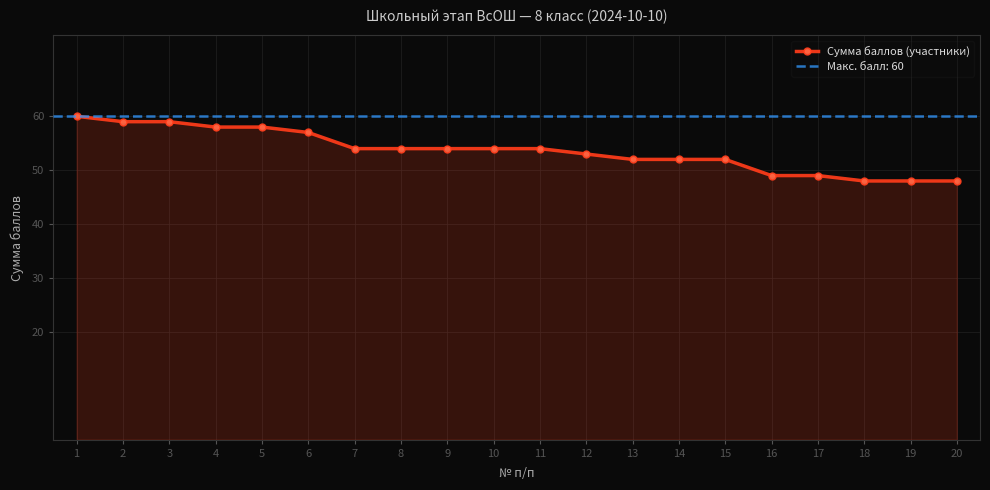

True or false: there are more than 2 points higher than both neighbors.

False